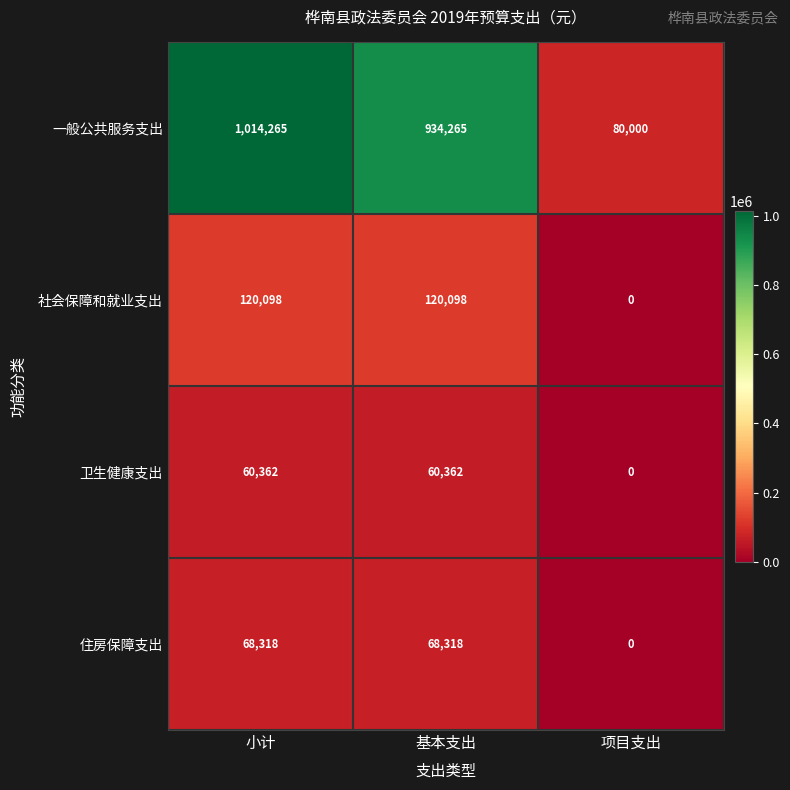

What is the total value across all series at 基本支出?

1183043